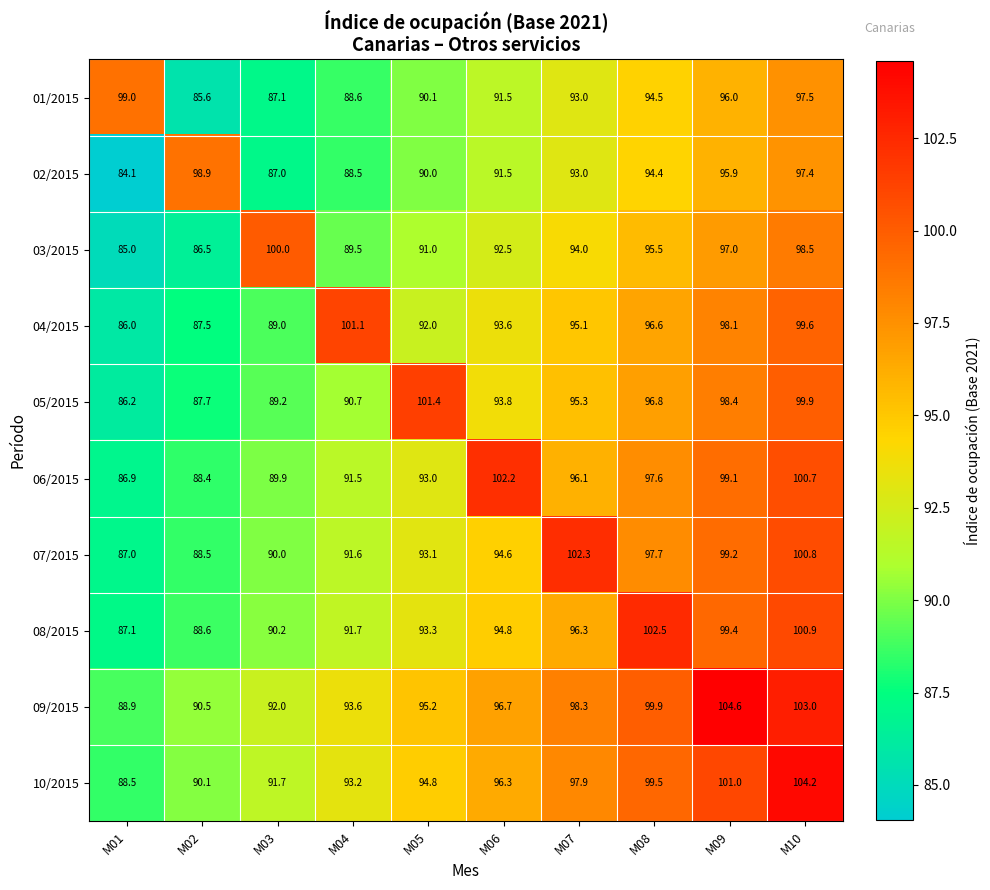

What is the spread (max minus min) of values at M09?

8.7